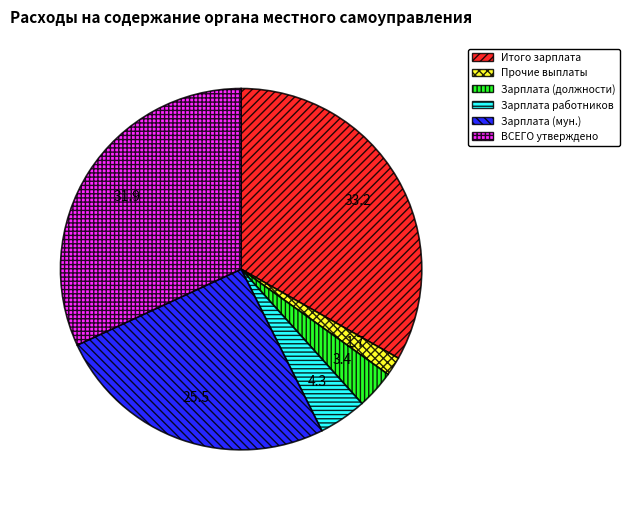

Is there a majority slice in this chart?

No